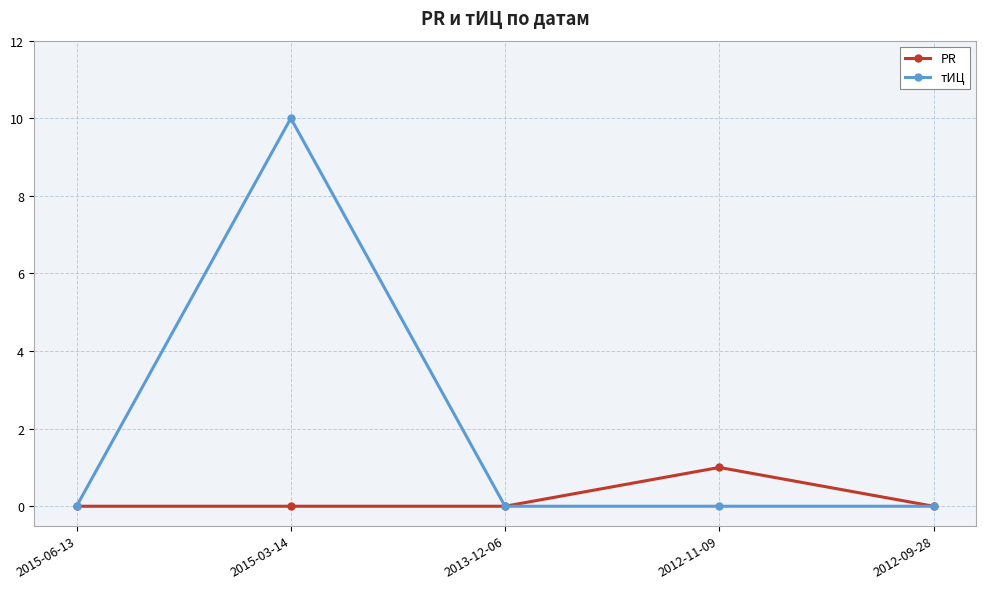

List the series in order of their peak value, highest first.

тИЦ, PR